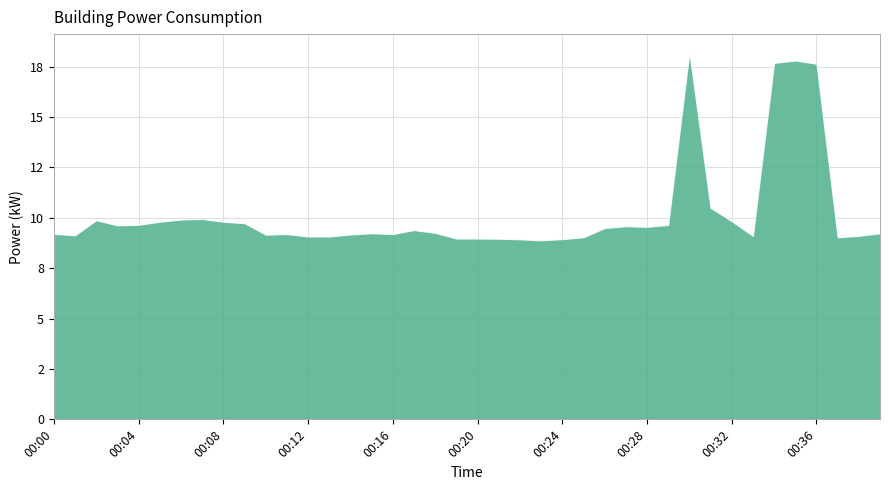

The chart shows a value of 9.2 at 00:18. True or false?

True